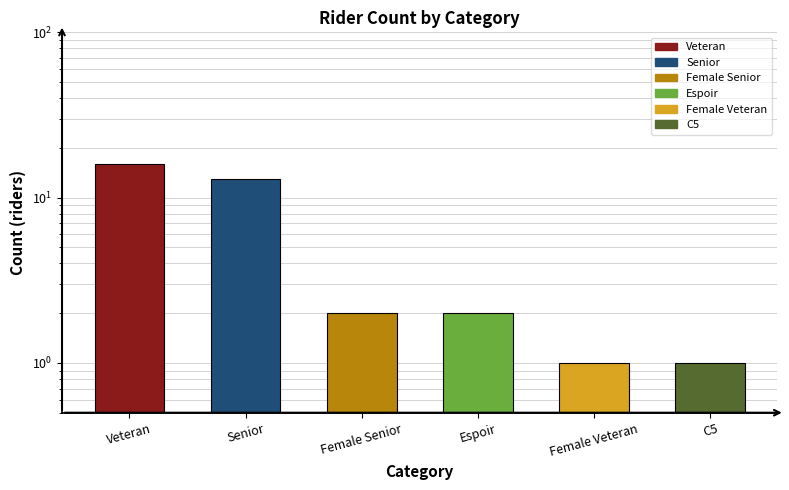

At which category does the chart reach its minimum across all series?

Female Veteran